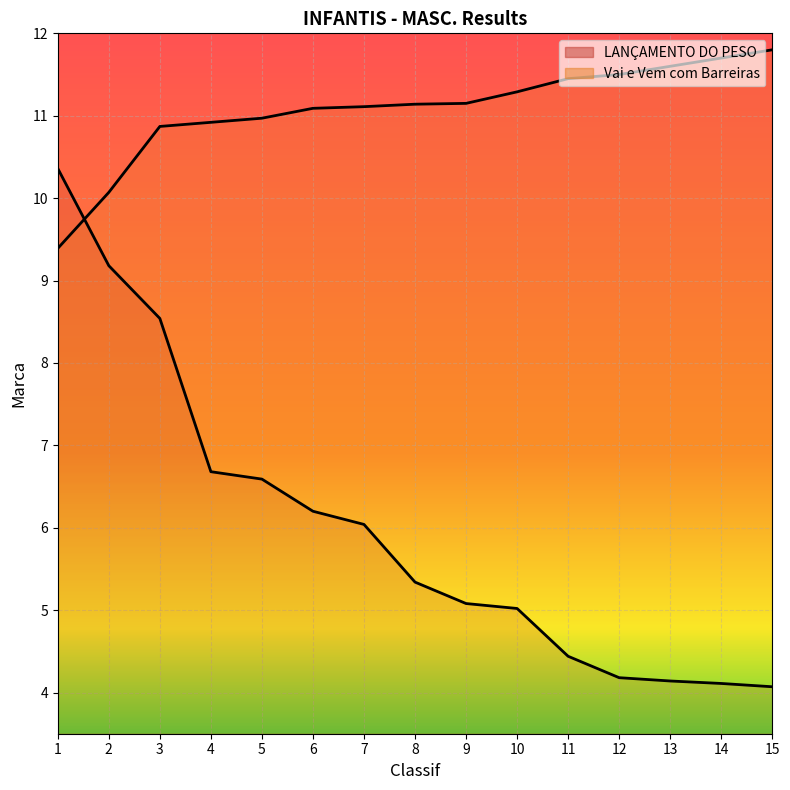

The value of LANÇAMENTO DO PESO at 8 is 1.1. True or false?

False